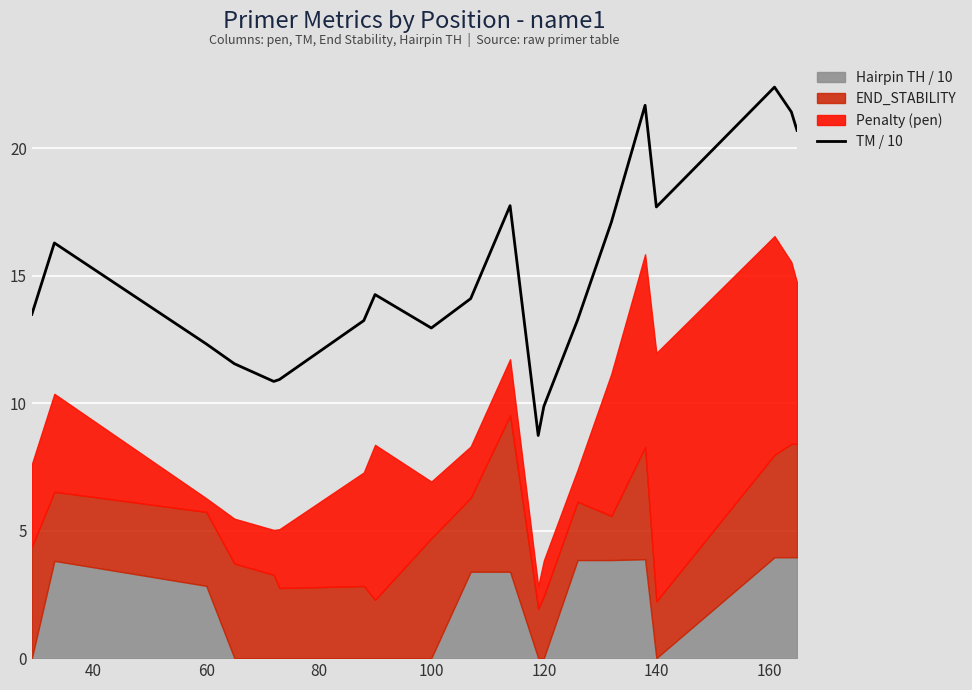

The TM / 10 series shows 9.9 at 120. True or false?

True